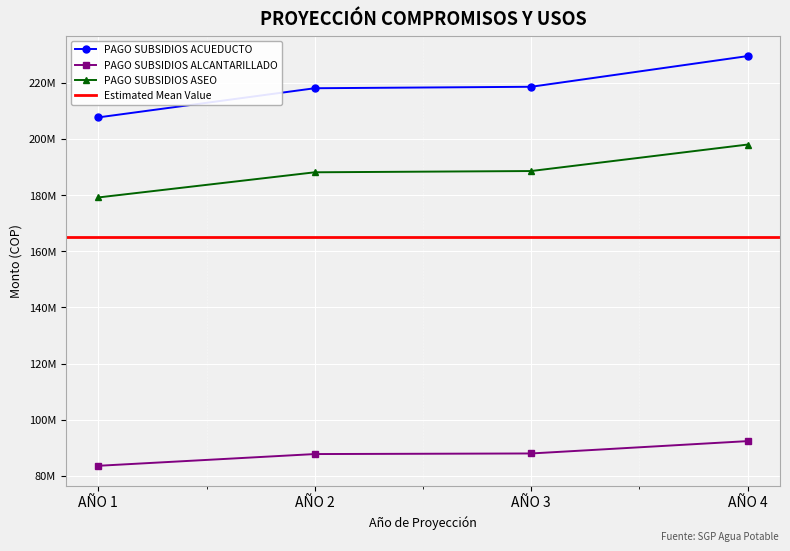

Is it true that PAGO SUBSIDIOS ACUEDUCTO equals 339670044 at AÑO 2?

False